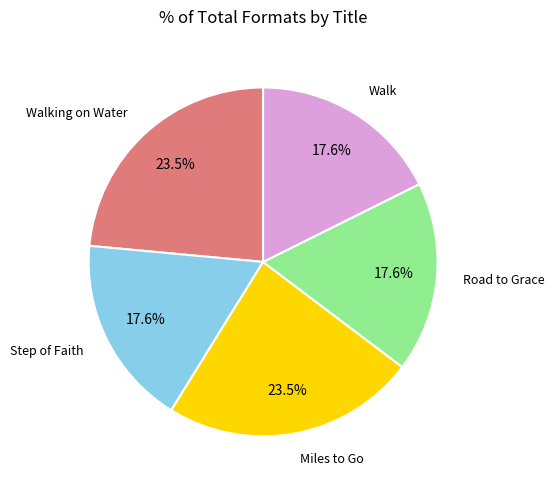

Does any single category account for the majority?

No